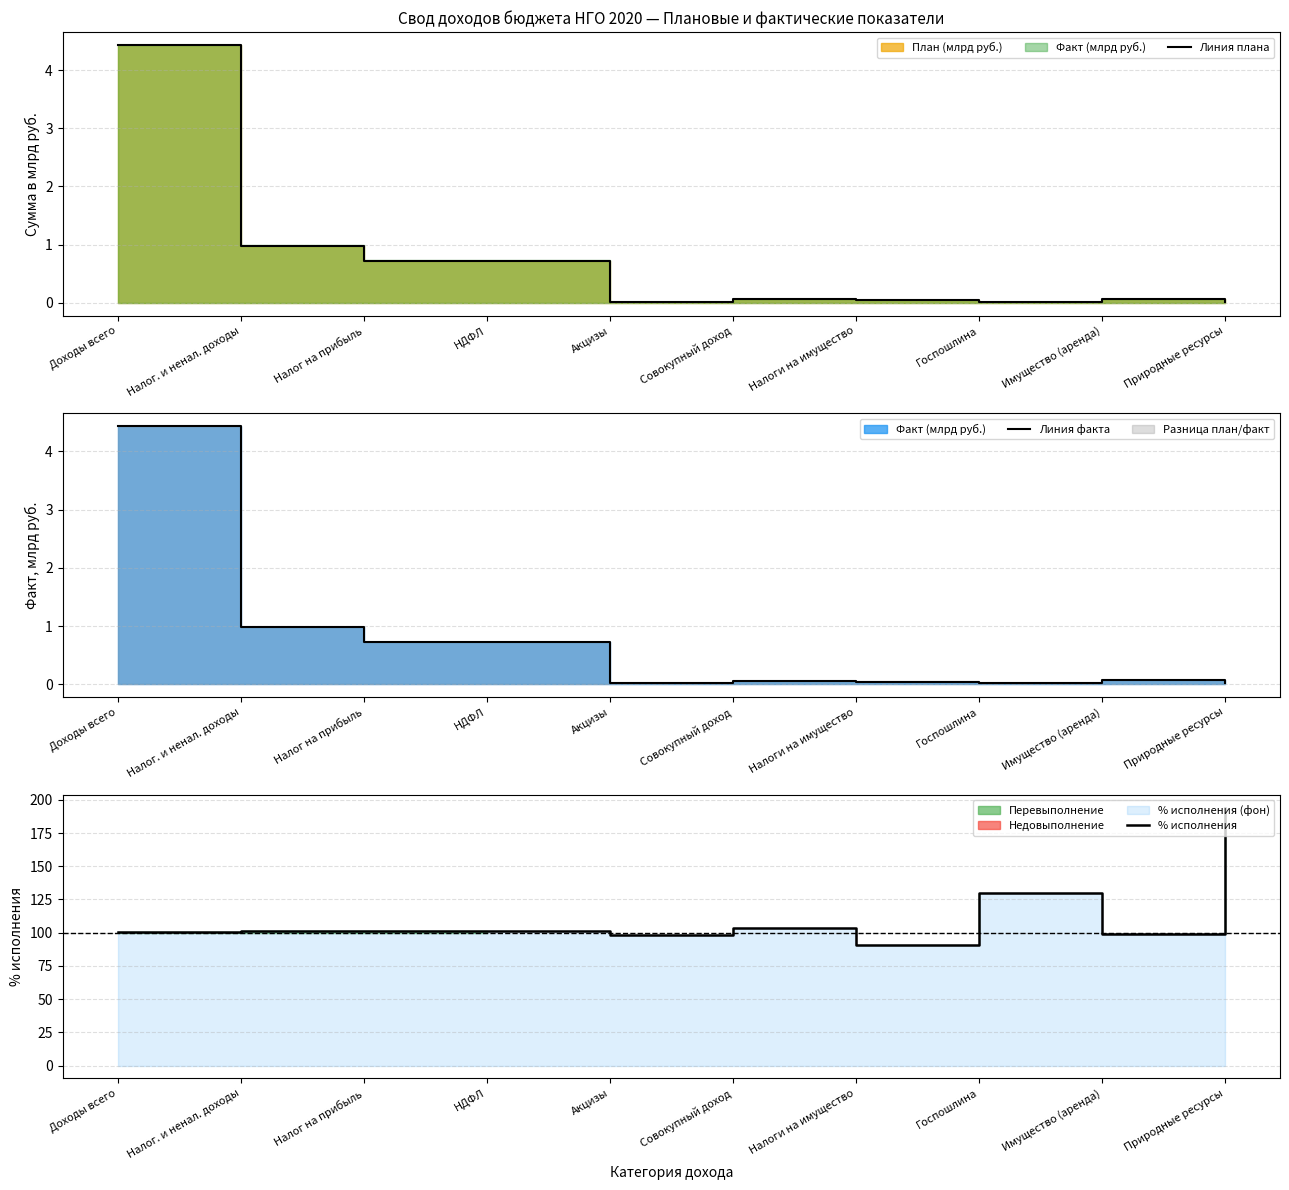

Is the value of Линия плана at Налоги на имущество greater than the value of Линия факта at Госпошлина?

Yes